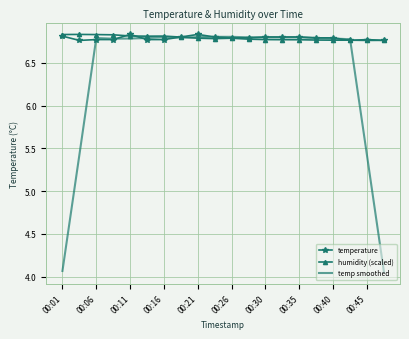

Which series has the widest spread of values?

temp smoothed